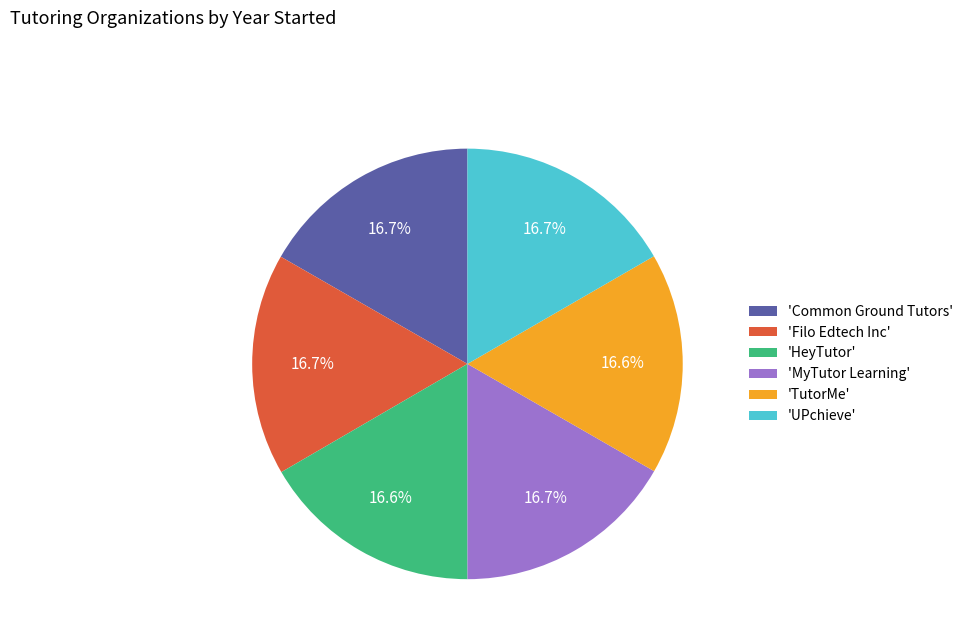

Combined, what portion of the pie is 'Common Ground Tutors' and 'Filo Edtech Inc'?

33.4%